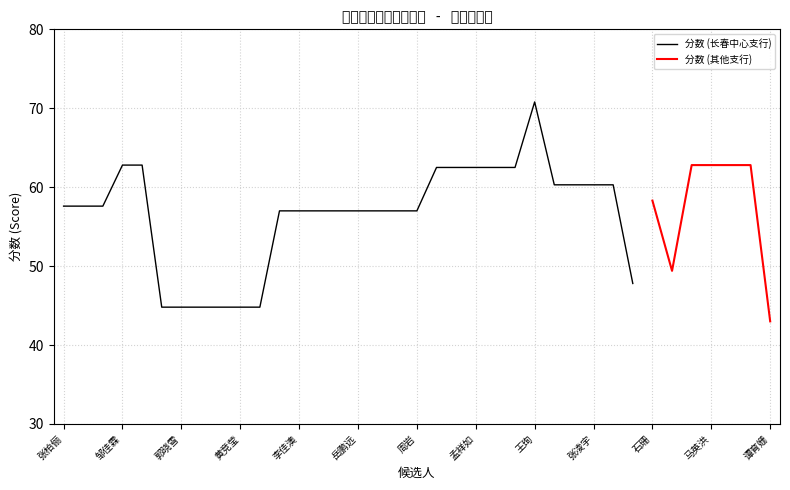

At which category does the chart reach its peak across all series?

王珣